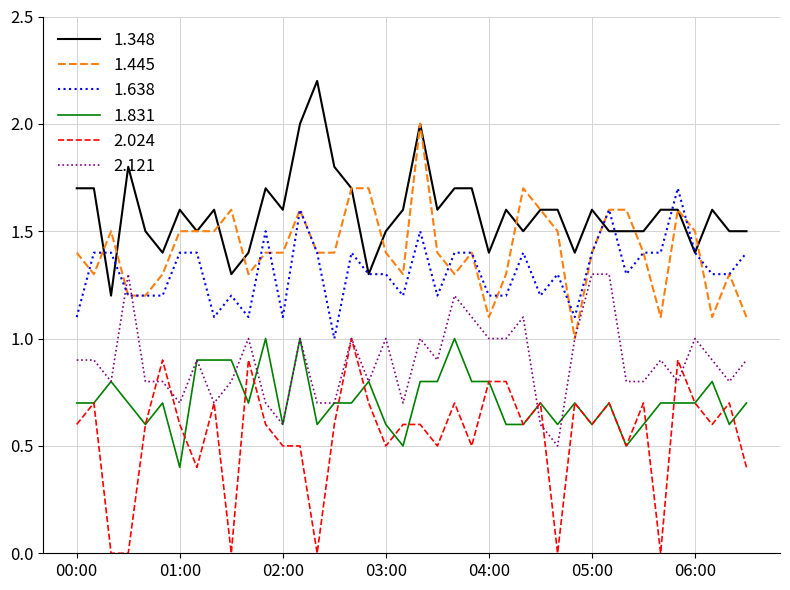

True or false: 1.348 and 1.831 cross at least once.

False